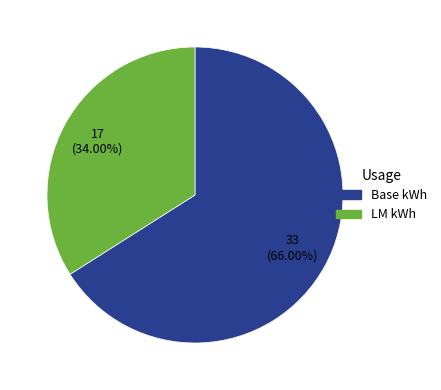

Does any single category account for the majority?

Yes